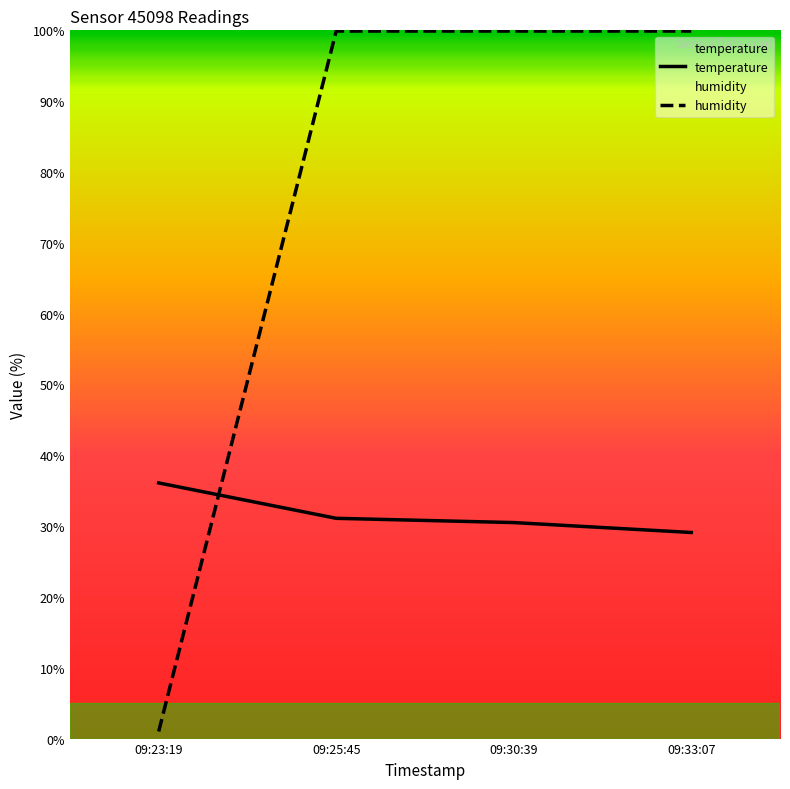

What is the average value of the humidity series?

75.2